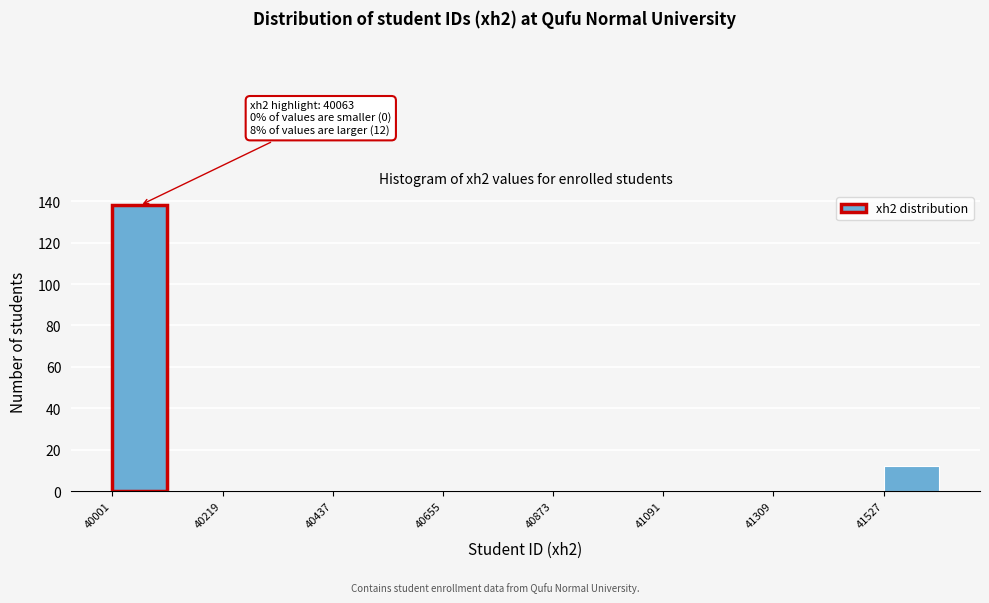

Read against the x-axis, roughly where is the centre of the tallest bar?

40050